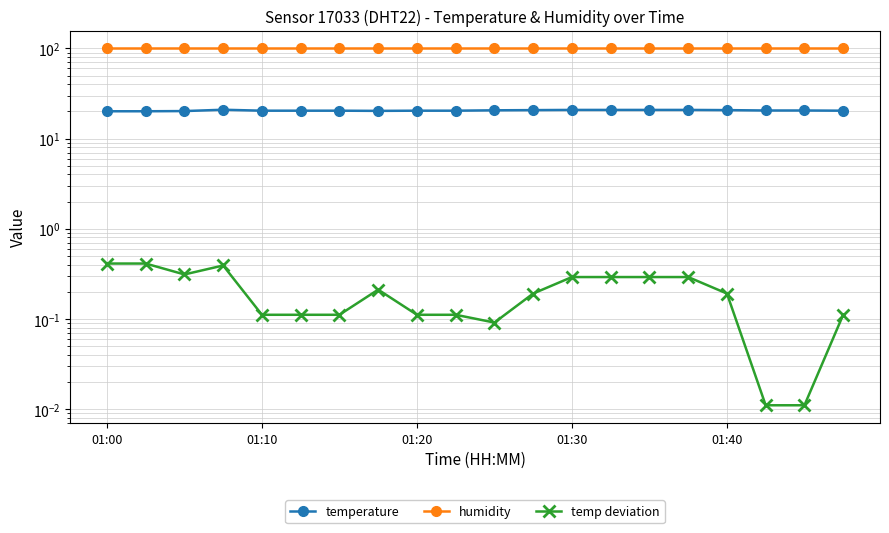

How many temperature values are between 20 and 21?

20